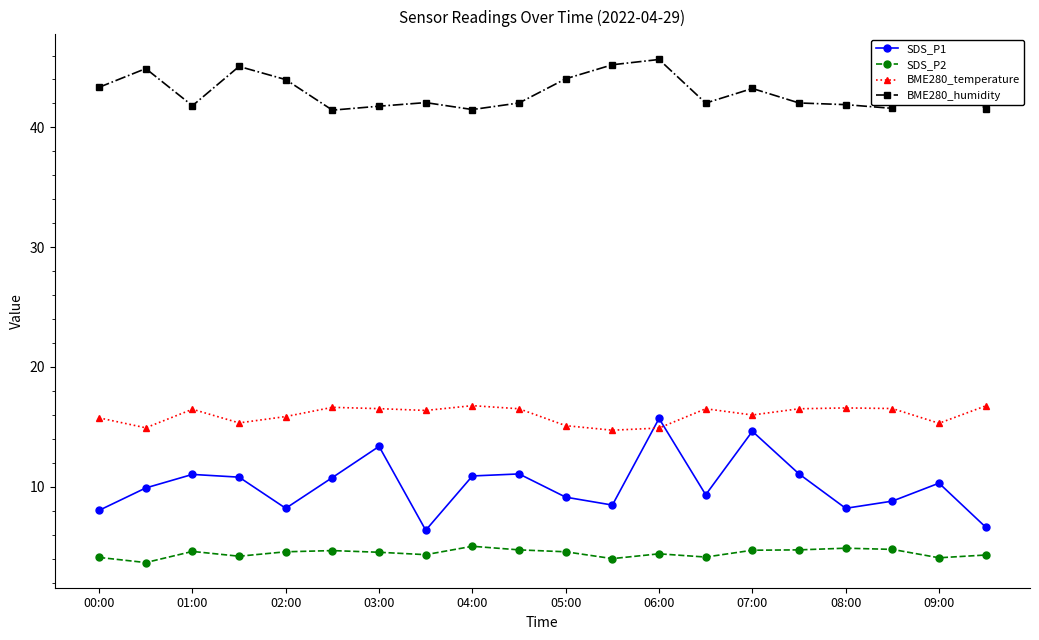

What is the sum of all SDS_P2 values?

89.0